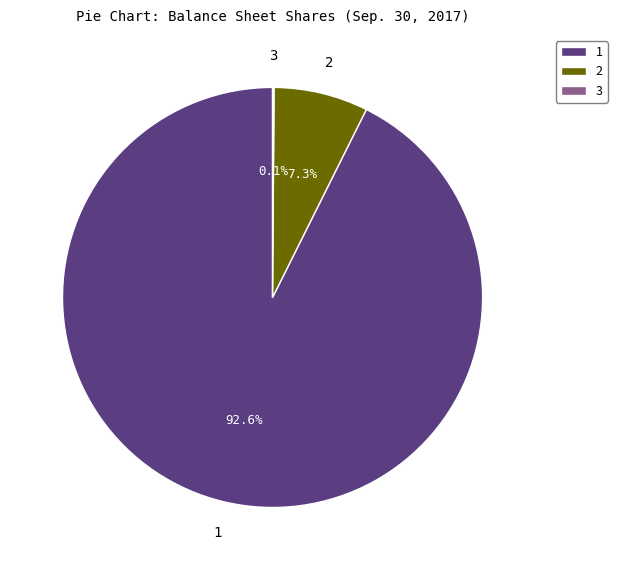

What percentage do 1 and 2 together represent?

99.9%